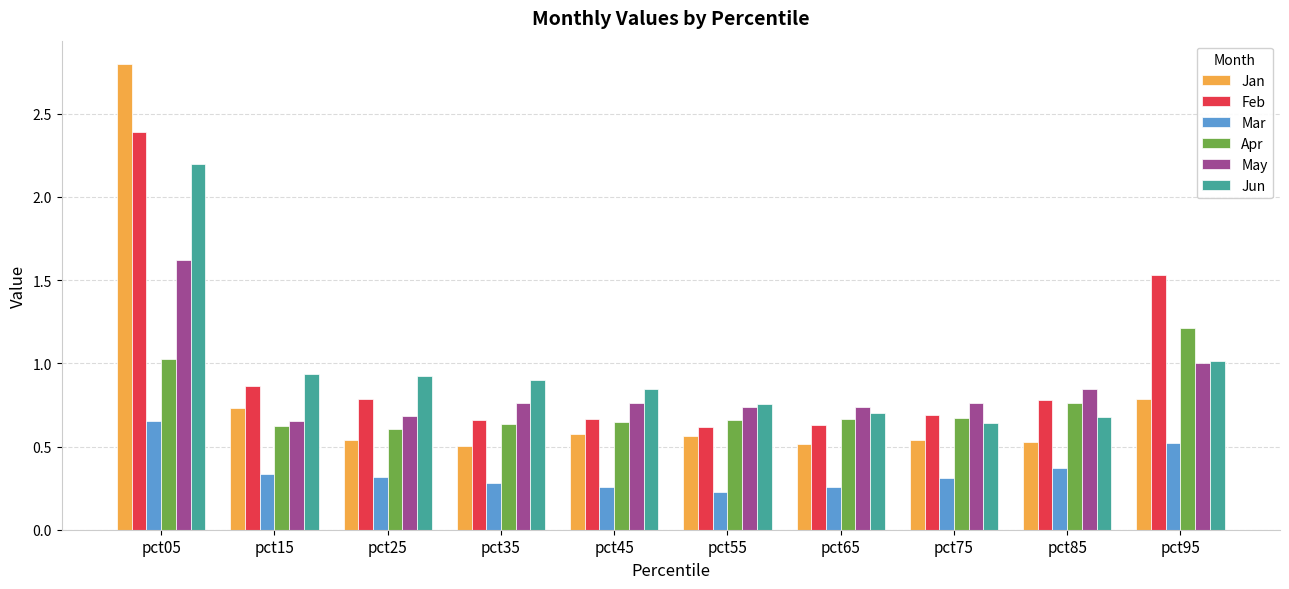

Which label corresponds to the largest value in the chart?

pct05